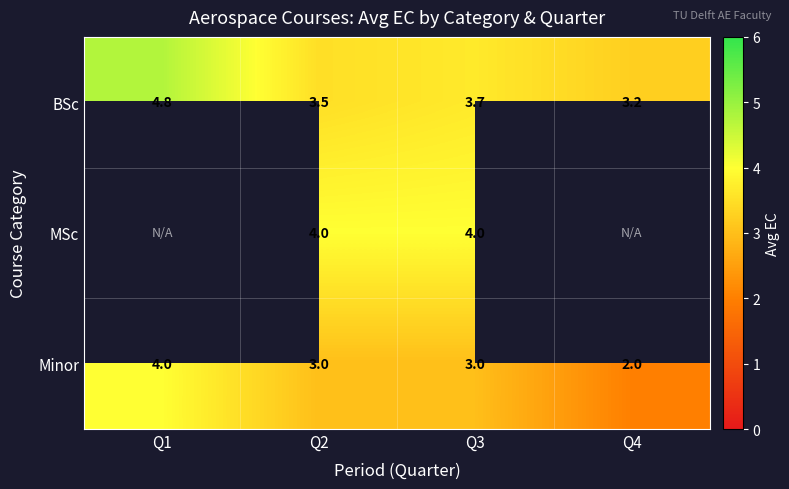

At how many categories does at least one series exceed 3?

4